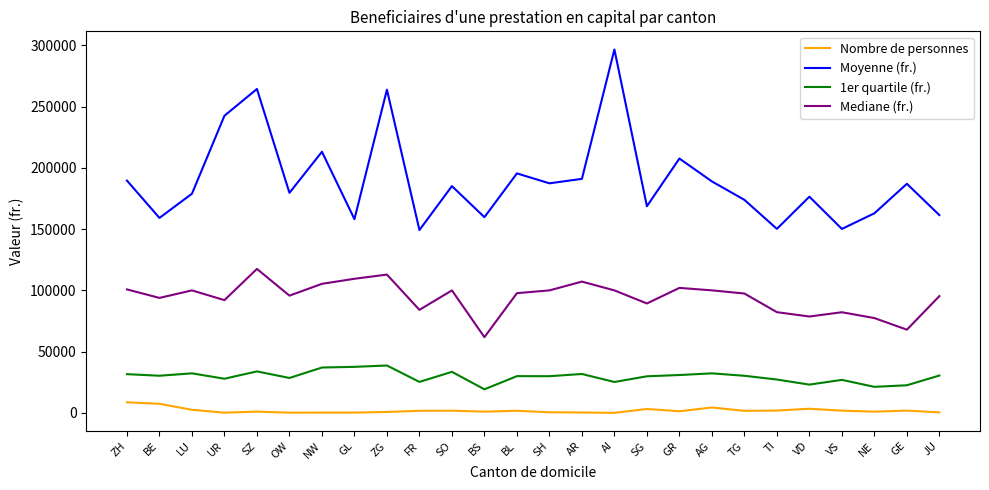

Is the value of Nombre de personnes at SZ greater than the value of Moyenne (fr.) at TI?

No